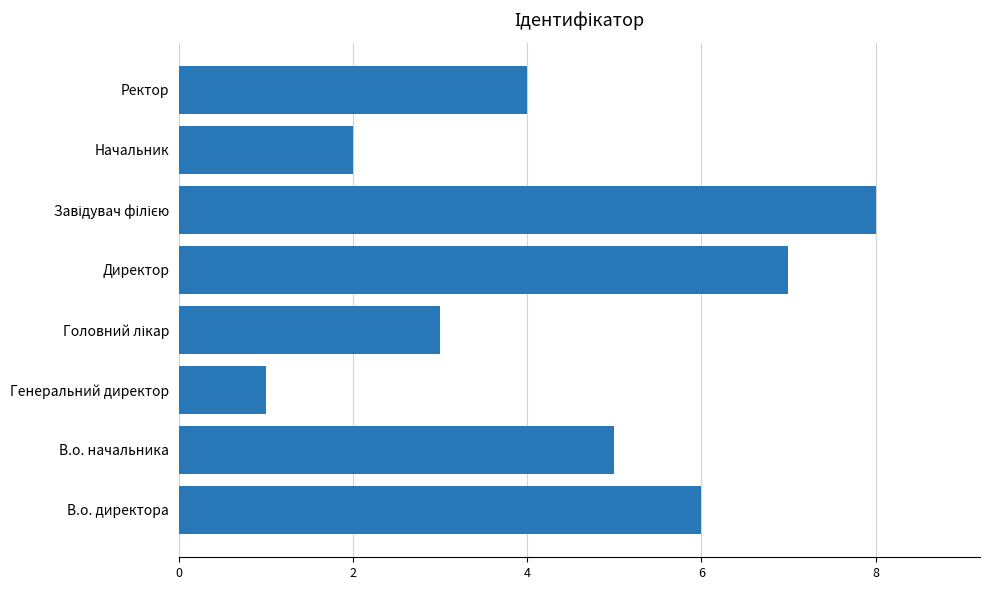

Does the chart contain stacked bars?

No